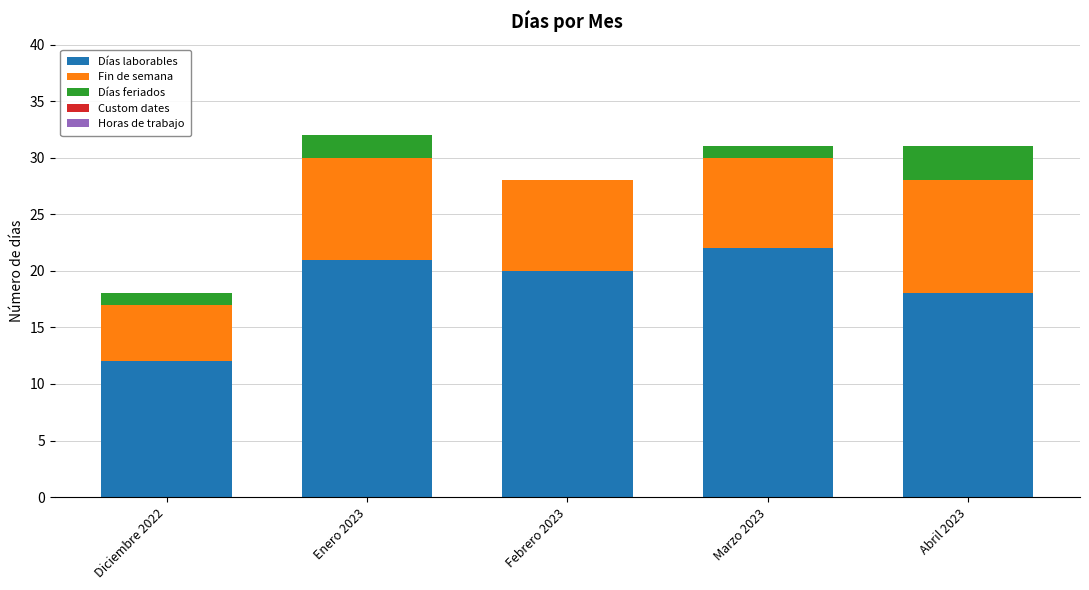

The value of Días laborables at Marzo 2023 is 22. True or false?

True